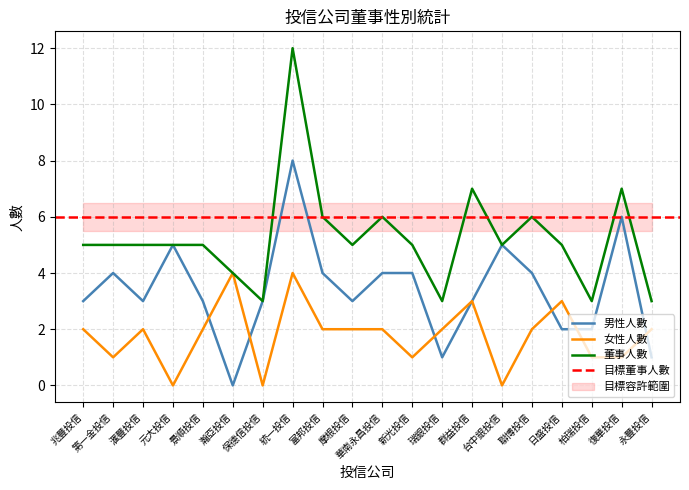

List the series in order of their peak value, highest first.

董事人數, 男性人數, 女性人數